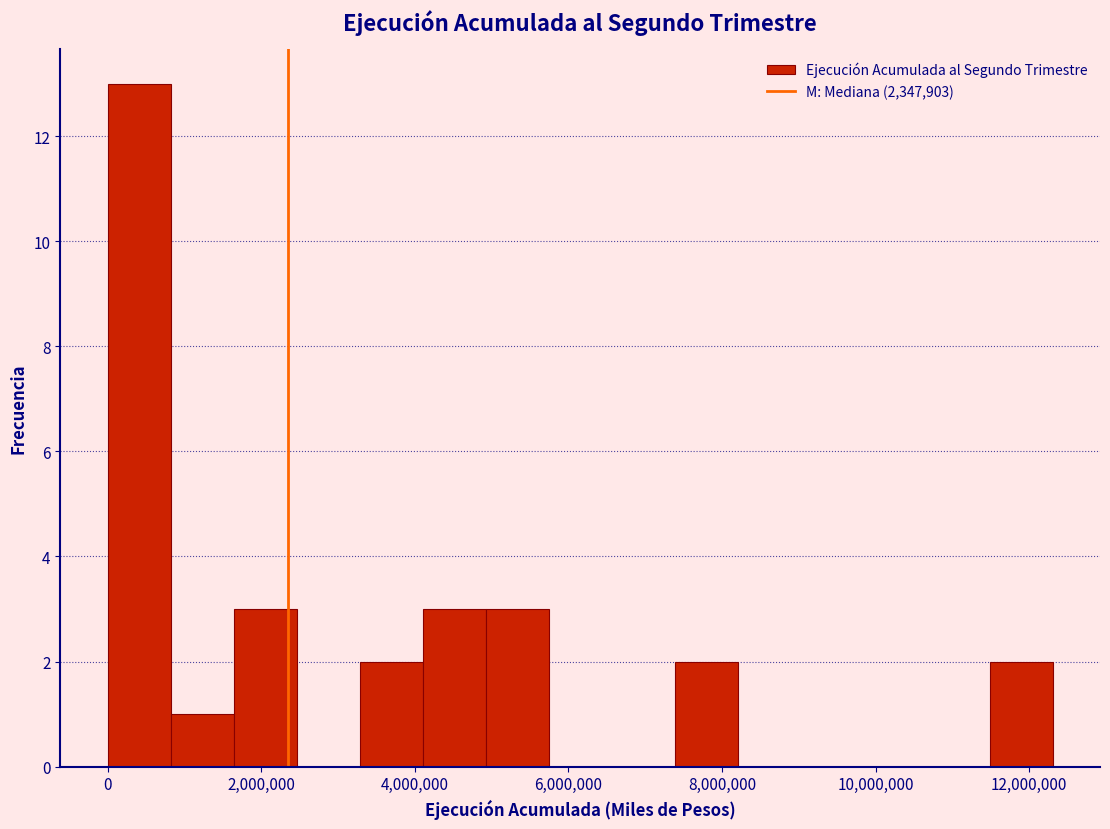

Reading left to right, transcribe this chart: for each bar, give the range it covers on the x-axis and its height. Neither the bar edges nor the heights are printed on the chart, so give them approximately, as read against the axes.

0 to 800000: 13
800000 to 1600000: 1
1600000 to 2400000: 3
2400000 to 3200000: 0
3200000 to 4200000: 2
4200000 to 5000000: 3
5000000 to 5800000: 3
5800000 to 6600000: 0
6600000 to 7400000: 0
7400000 to 8200000: 2
8200000 to 9000000: 0
9000000 to 9800000: 0
9800000 to 10600000: 0
10600000 to 11400000: 0
11400000 to 12400000: 2